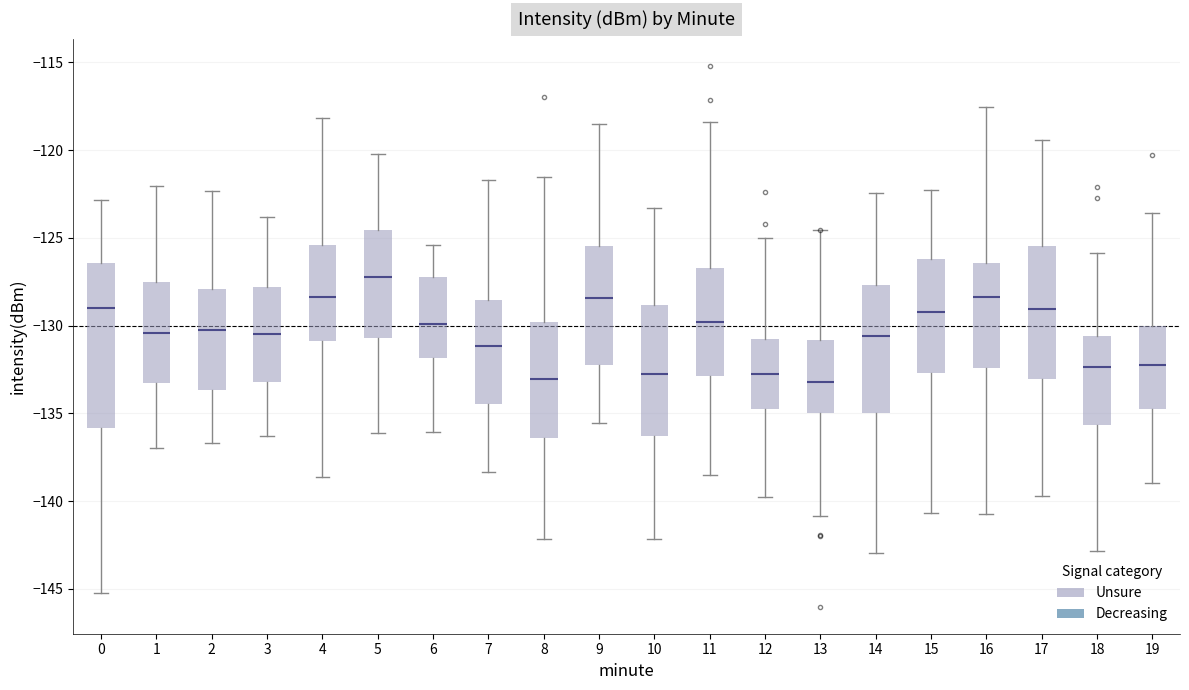

Where does the median line of the box at x = 7 sit on the y-axis? The values are not printed on the chart, so give them approximately, as read against the axis.

-131.0